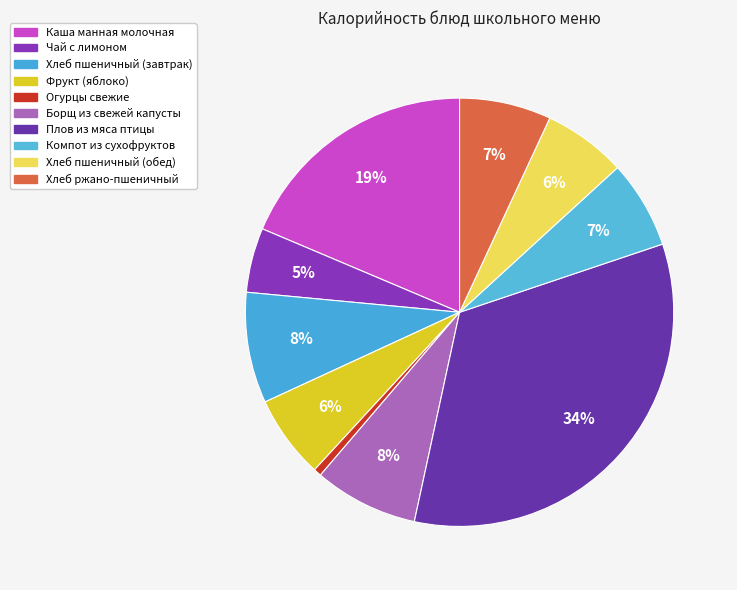

Count the number of slices in the pie.

10